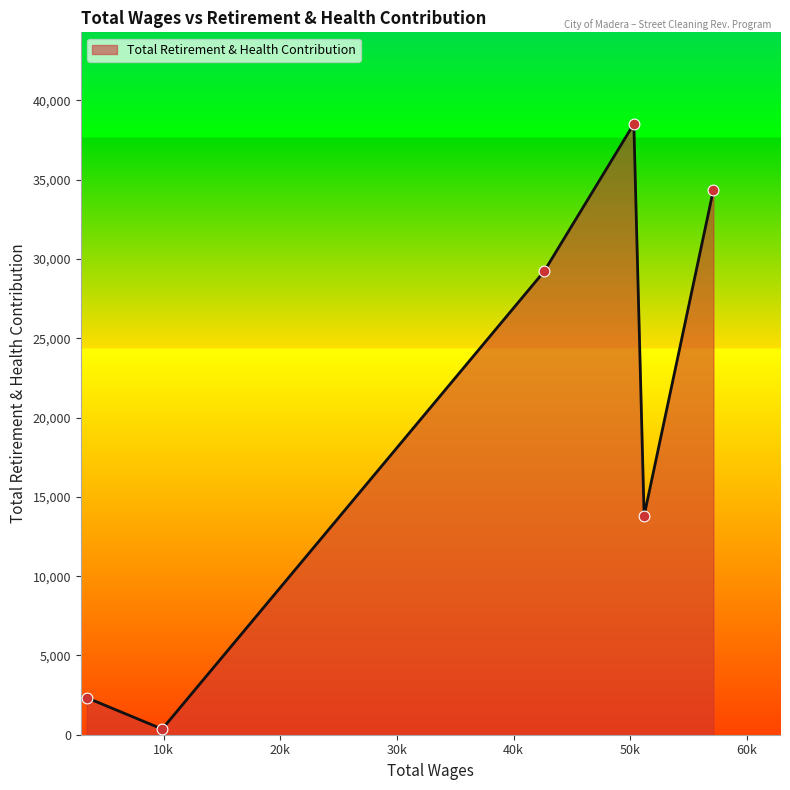

True or false: there are more than 1 points higher than both neighbors.

False